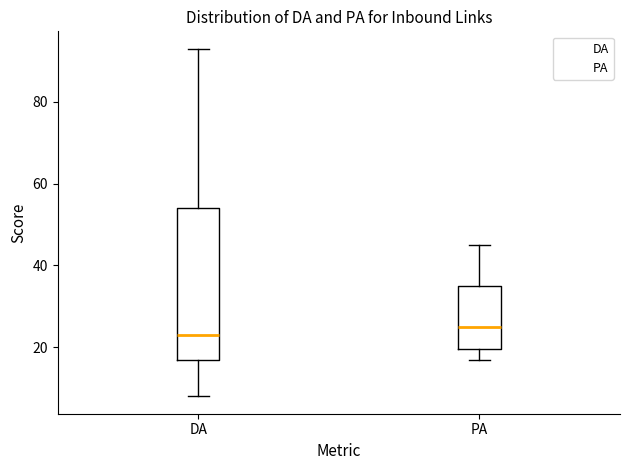

Reading left to right, read every box against the y-axis: the position of its median line, the range the box covers, and the ends of its whiskers. The values are not printed on the chart, so give them approximately, as read against the axis.

DA: median 24, box 18 to 54, whiskers 8 to 94
PA: median 26, box 20 to 36, whiskers 18 to 46